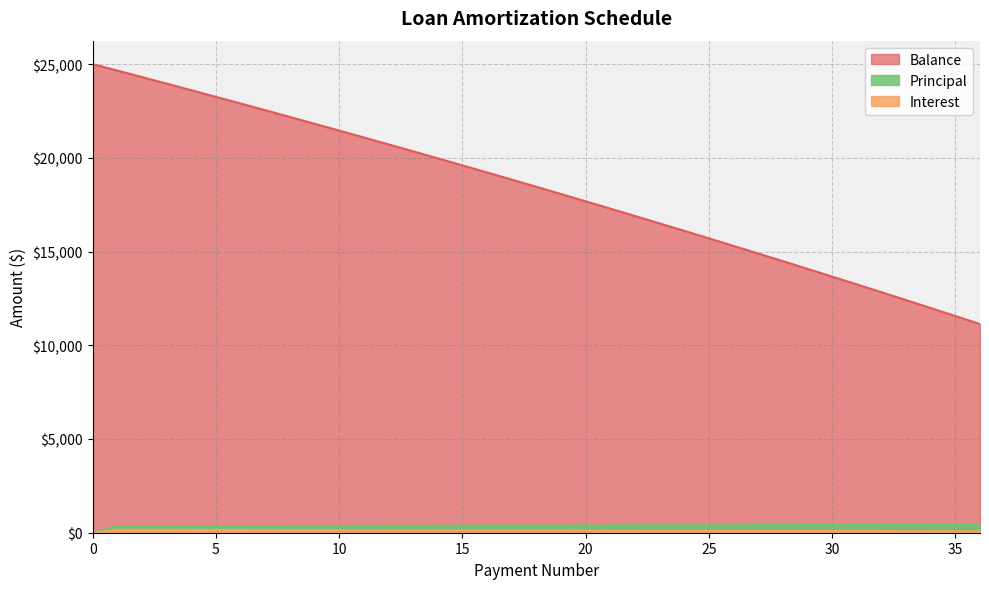

Which series has the widest spread of values?

Balance